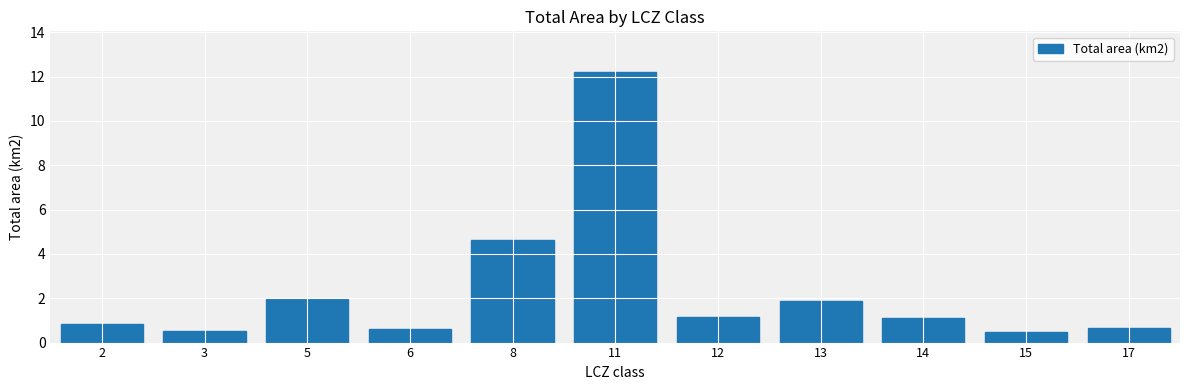

The value at 6 is 1.1. True or false?

False